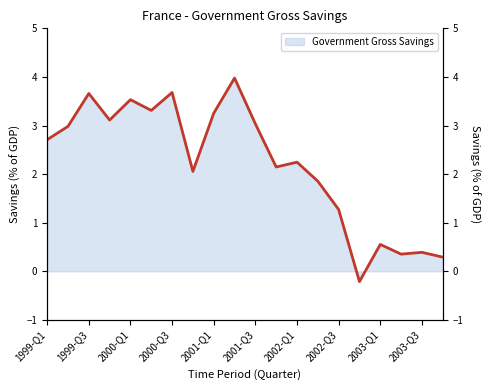

Count the number of values greater than 2.

13